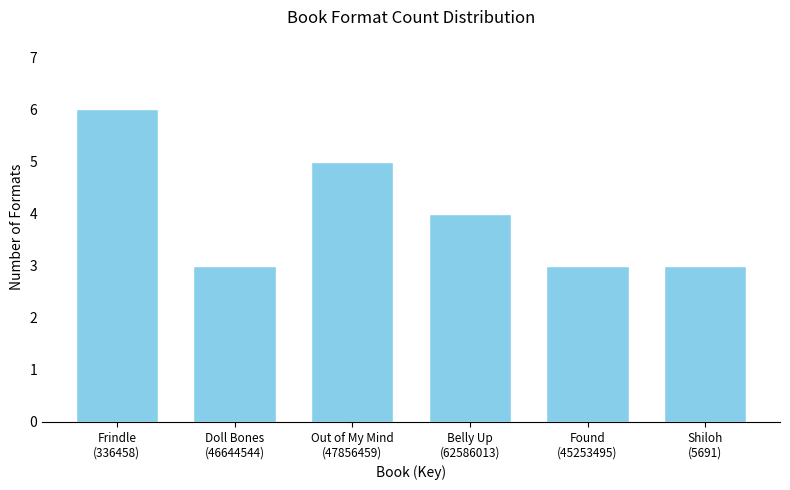

Reading left to right, extract all data points from this chart.

6	3	5	4	3	3